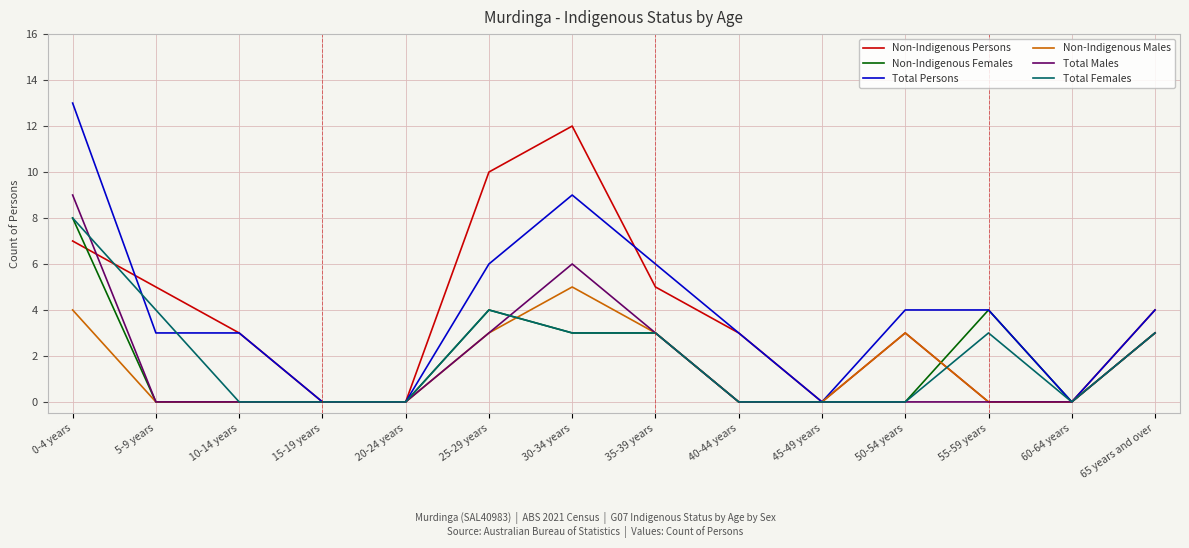

Which category has the highest value in the Total Females series?

0-4 years